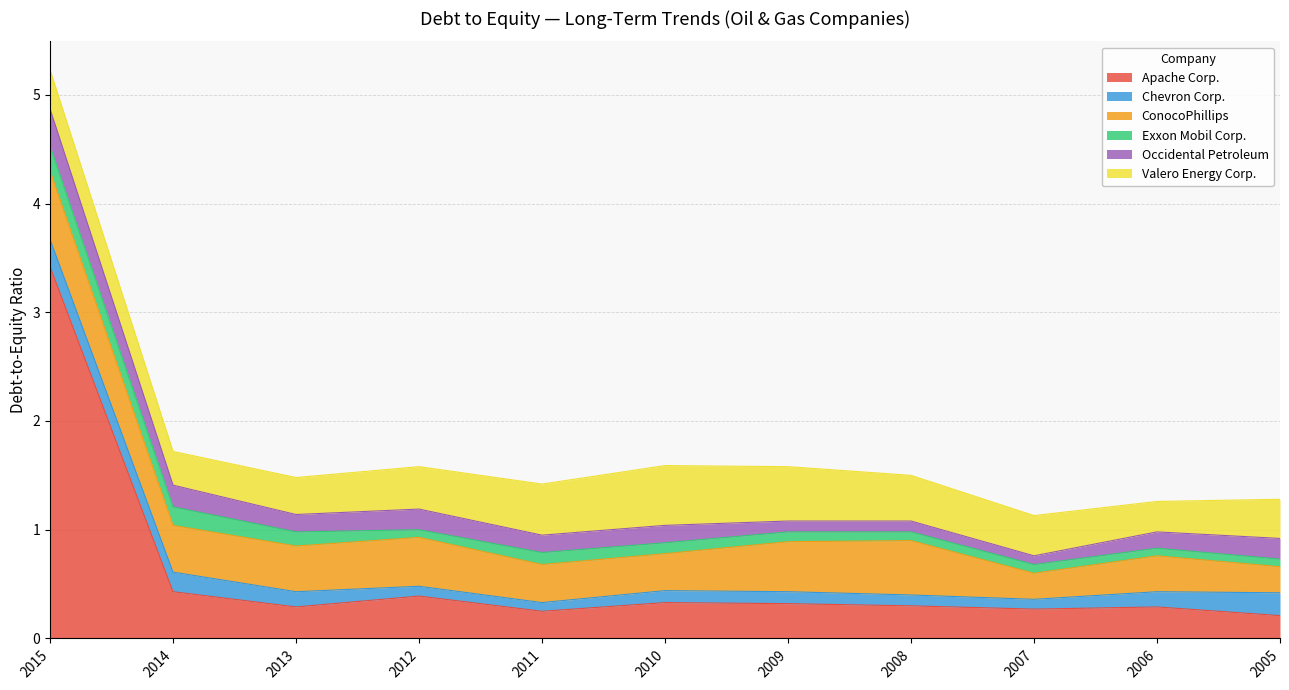

Rank the categories by Occidental Petroleum value from lowest to highest.

2007, 2009, 2008, 2006, 2013, 2011, 2010, 2012, 2005, 2014, 2015